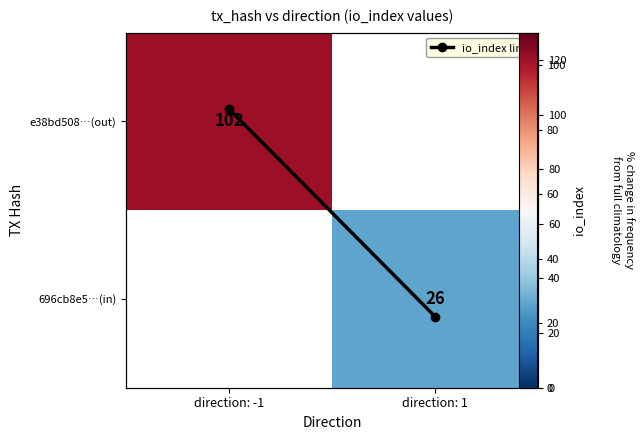

Is it true that e38bd508…(out) equals 162.7 at direction: -1?

False